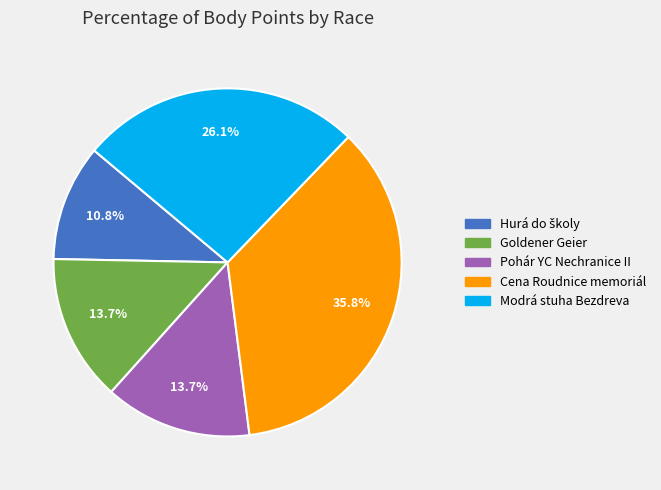

Is there a majority slice in this chart?

No